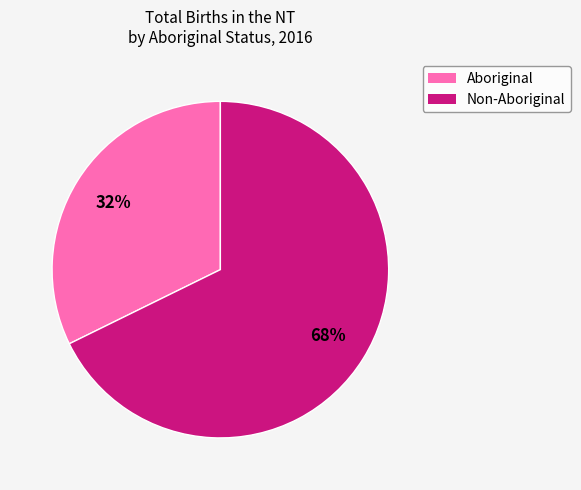

Is there any slice that represents more than half of the pie?

Yes